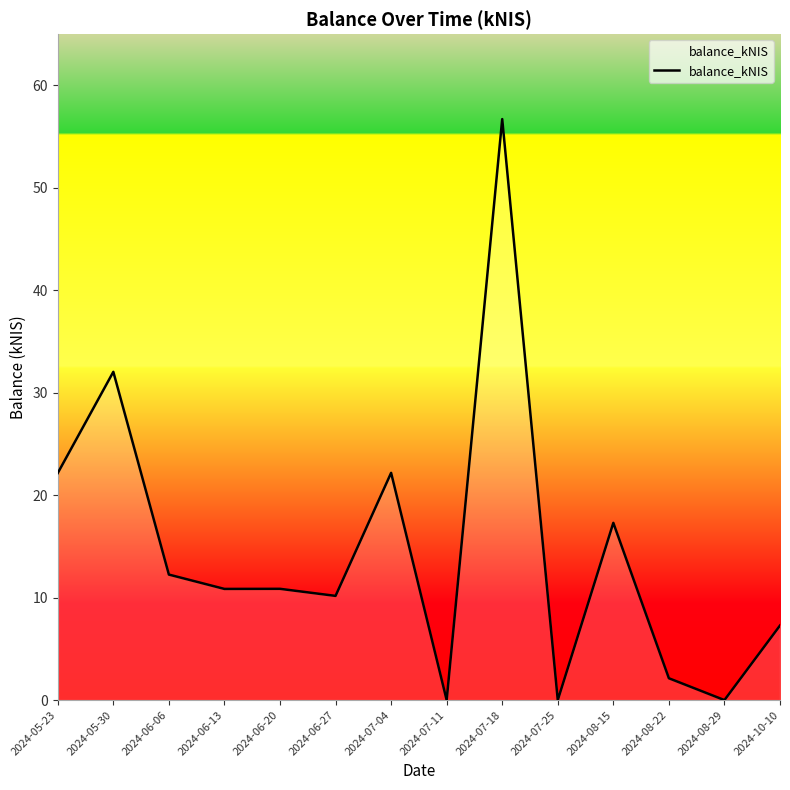

Which label corresponds to the largest value in the chart?

2024-07-18